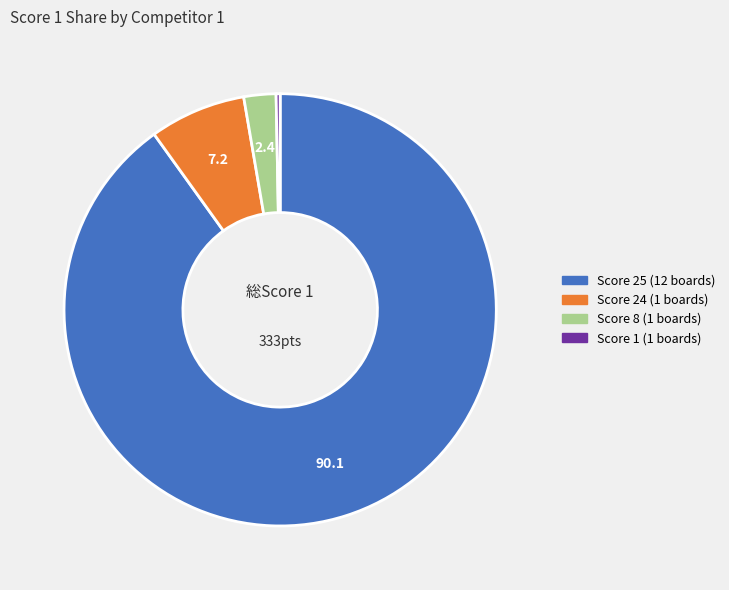

Does any single category account for the majority?

Yes